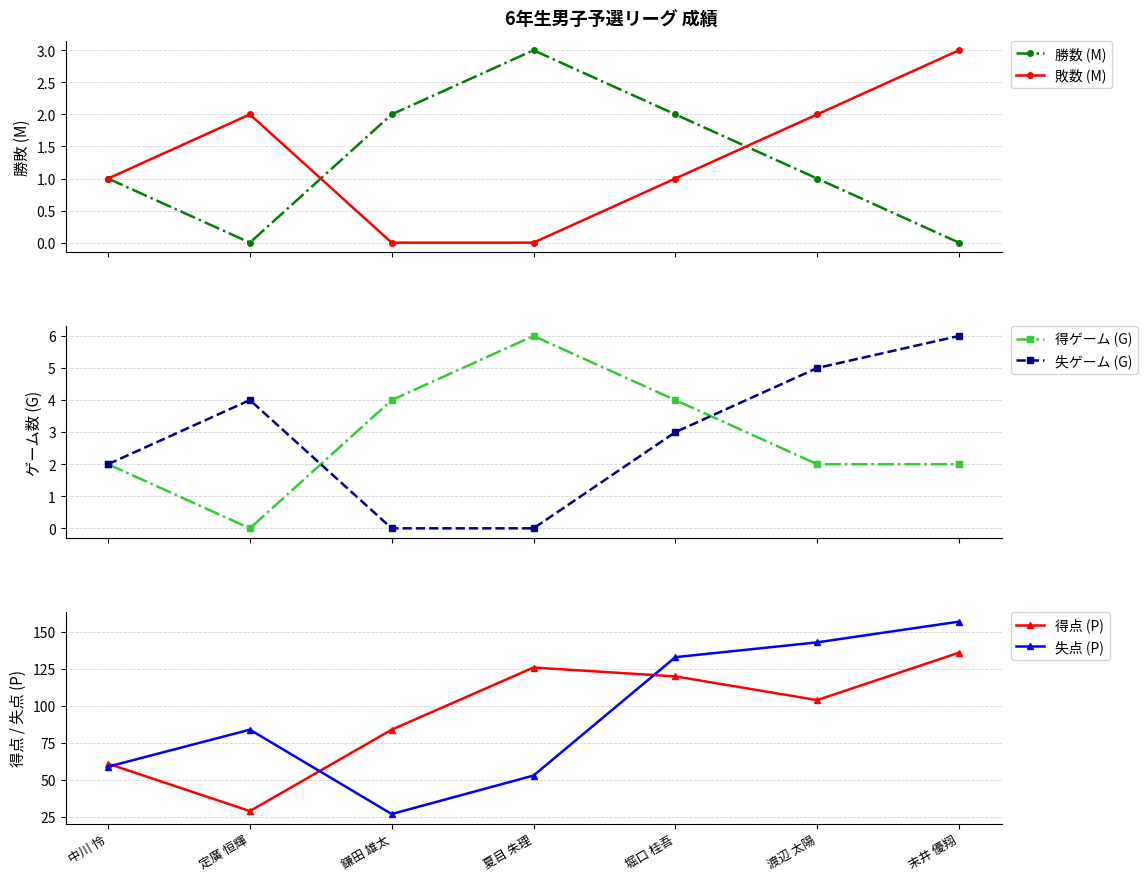

Which series ends up on top after the final intersection of 得点 (P) and 失点 (P)?

失点 (P)